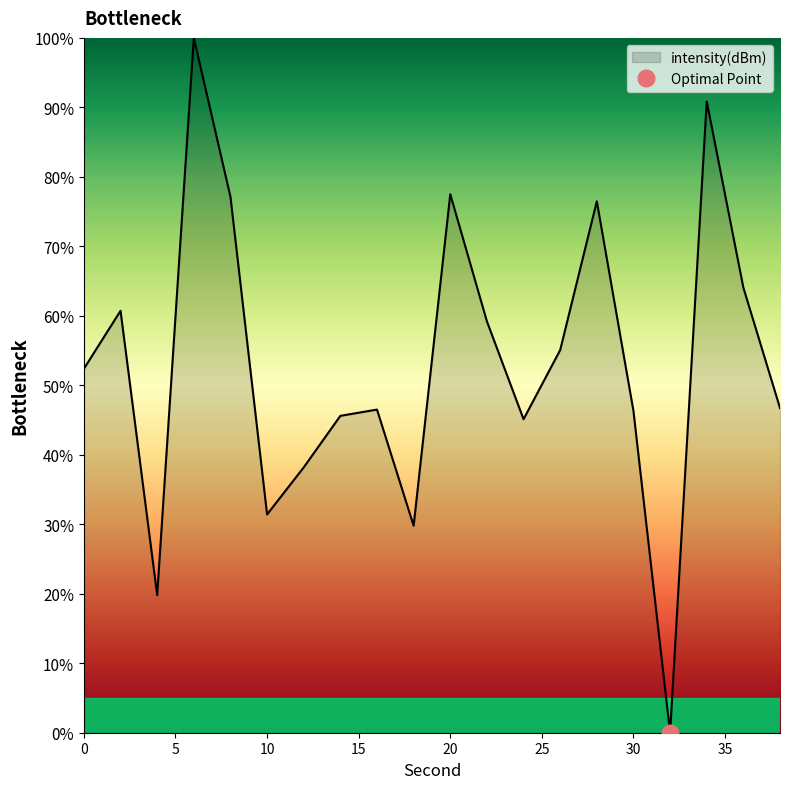

True or false: the data has more than 2 interior local peaks.

True